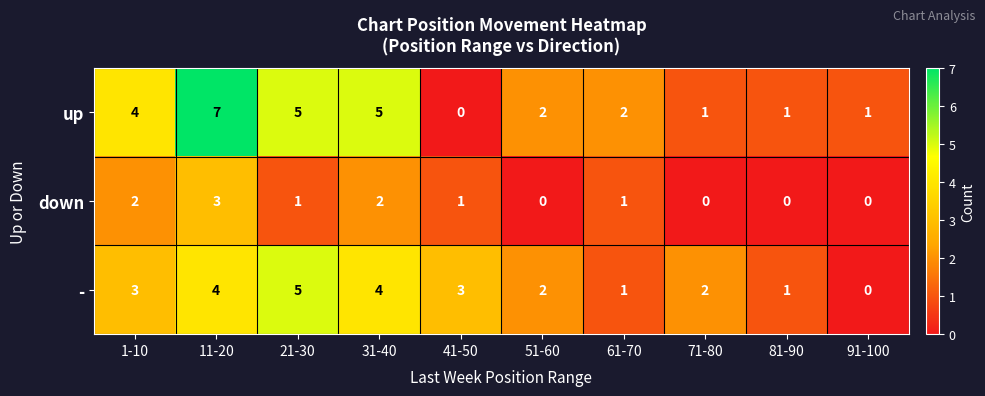

Which series has the largest total across all categories?

up